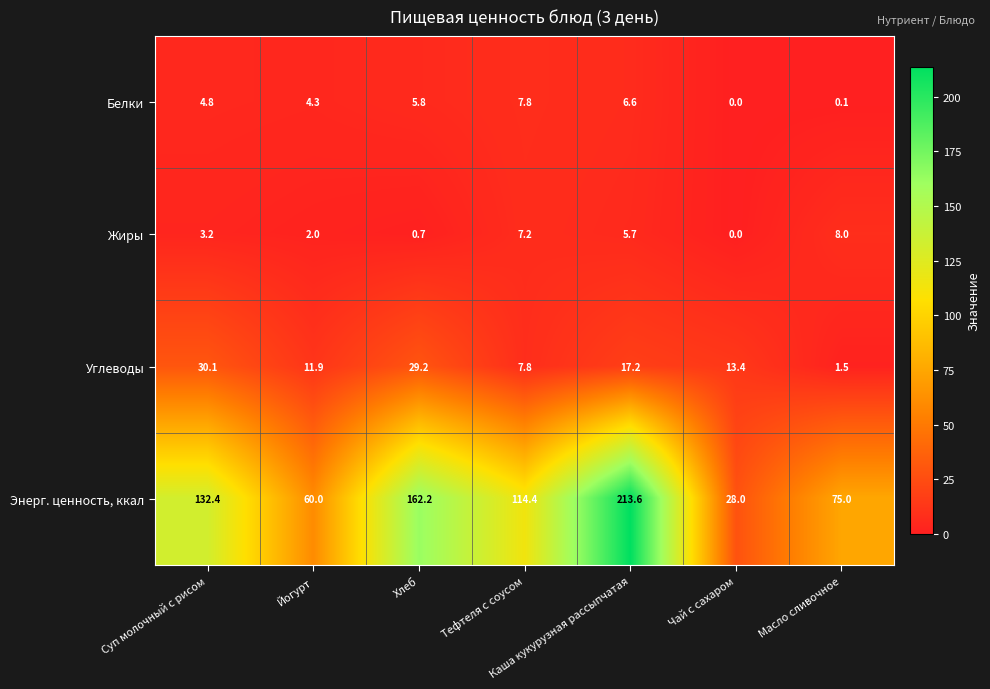

Which series changed the most between Тефтеля с соусом and Масло сливочное?

Энерг. ценность, ккал